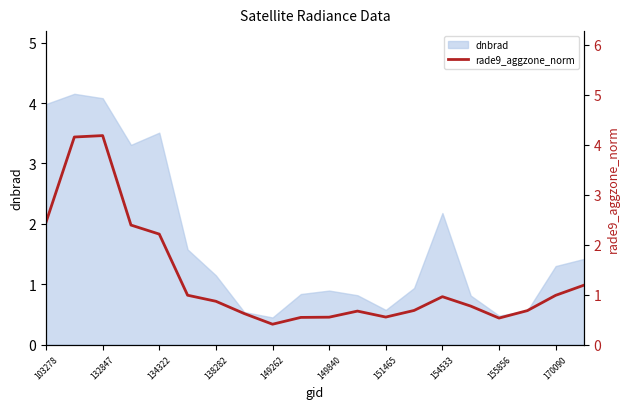

At which label does dnbrad first exceed 1?

103278